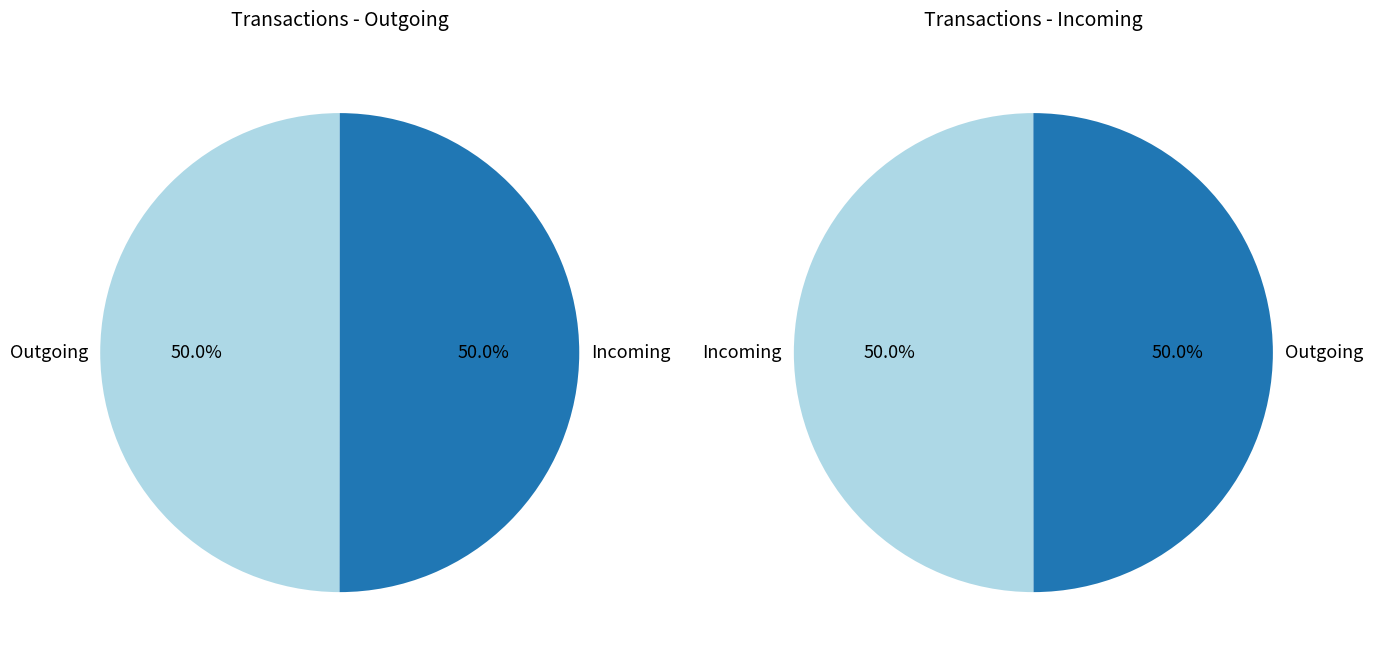

Does 244893 account for over 50% of the chart?

No